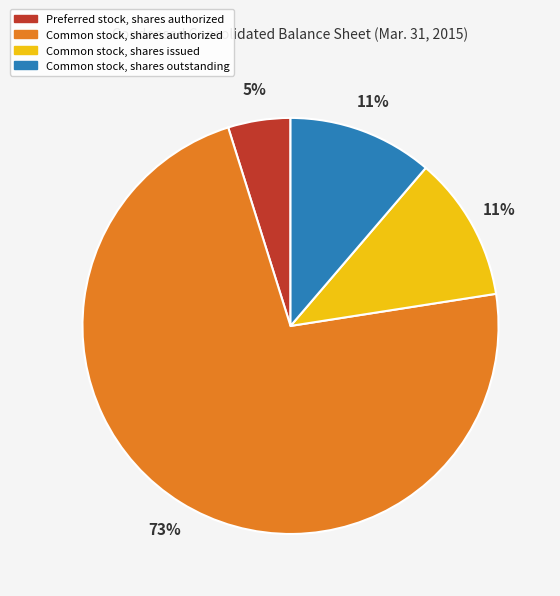

Which has a higher value, Common stock, shares outstanding or Common stock, shares authorized?

Common stock, shares authorized